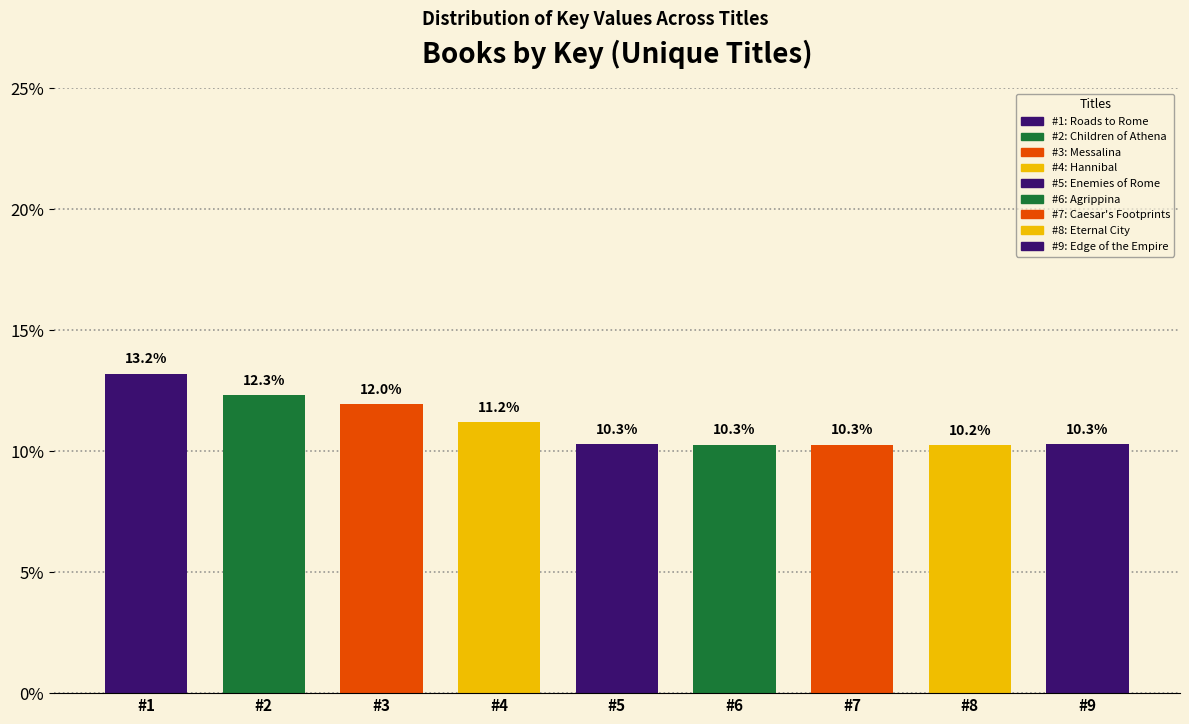

Reading left to right, what are all the values shown in this chart?

#1=13.2	#2=12.3	#3=12.0	#4=11.2	#5=10.3	#6=10.3	#7=10.3	#8=10.2	#9=10.3